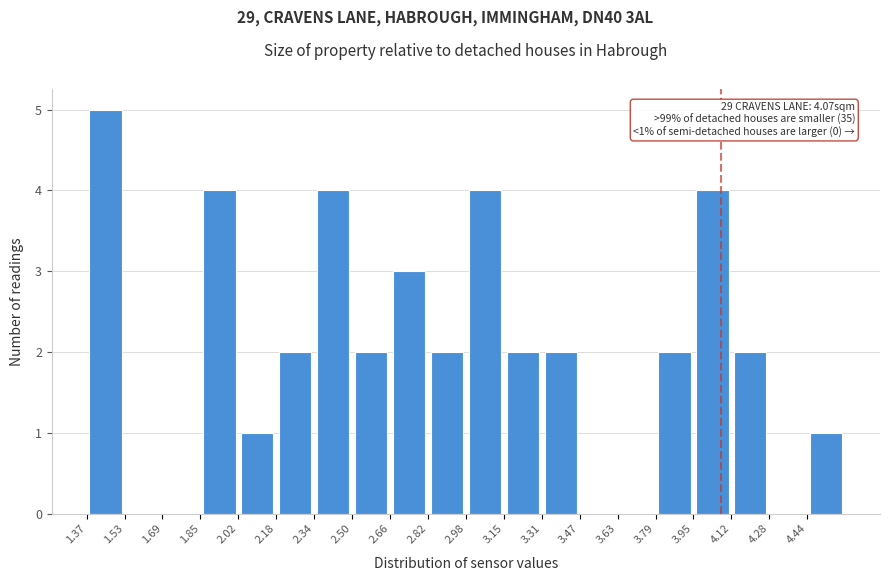

Which range on the x-axis has the tallest bar?

1.38 to 1.54